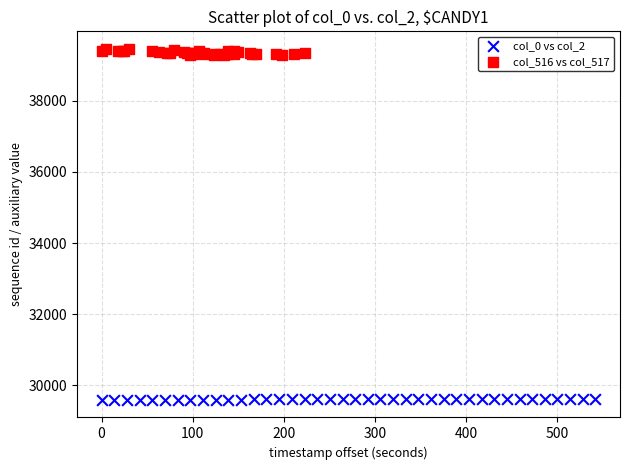

Which series reaches the minimum Y coordinate?

col_0 vs col_2